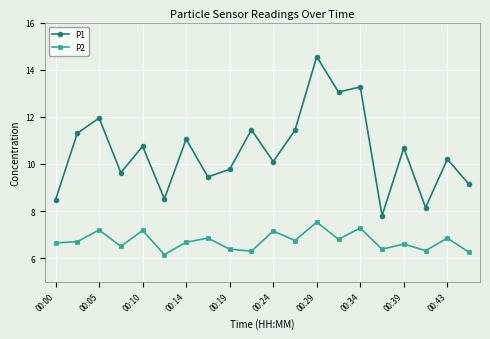

What is the smallest value displayed?

6.2